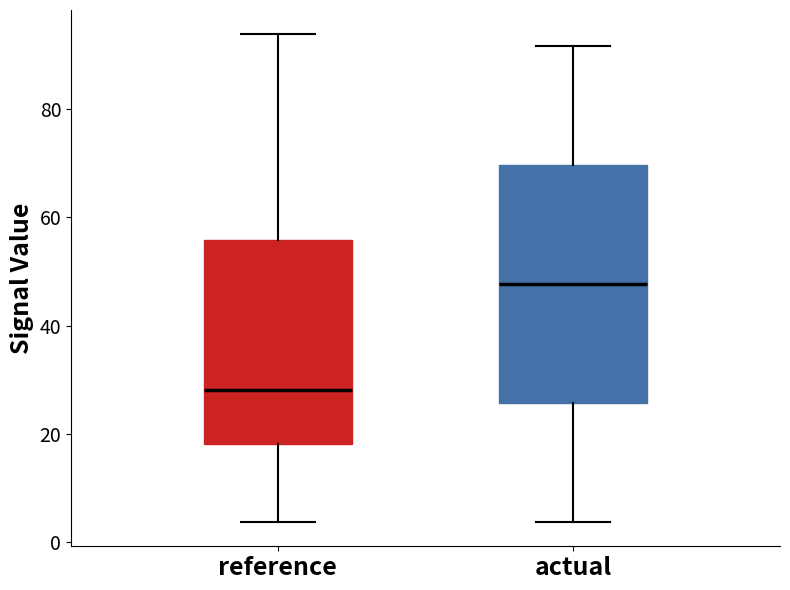

Reading left to right, transcribe this box plot: for each box, give where its median line is, the range the box spans, and where its two whiskers end, as read against the y-axis. The values are not printed on the chart, so give them approximately, as read against the axis.

reference: median 28, box 18 to 56, whiskers 4 to 94
actual: median 48, box 26 to 70, whiskers 4 to 92